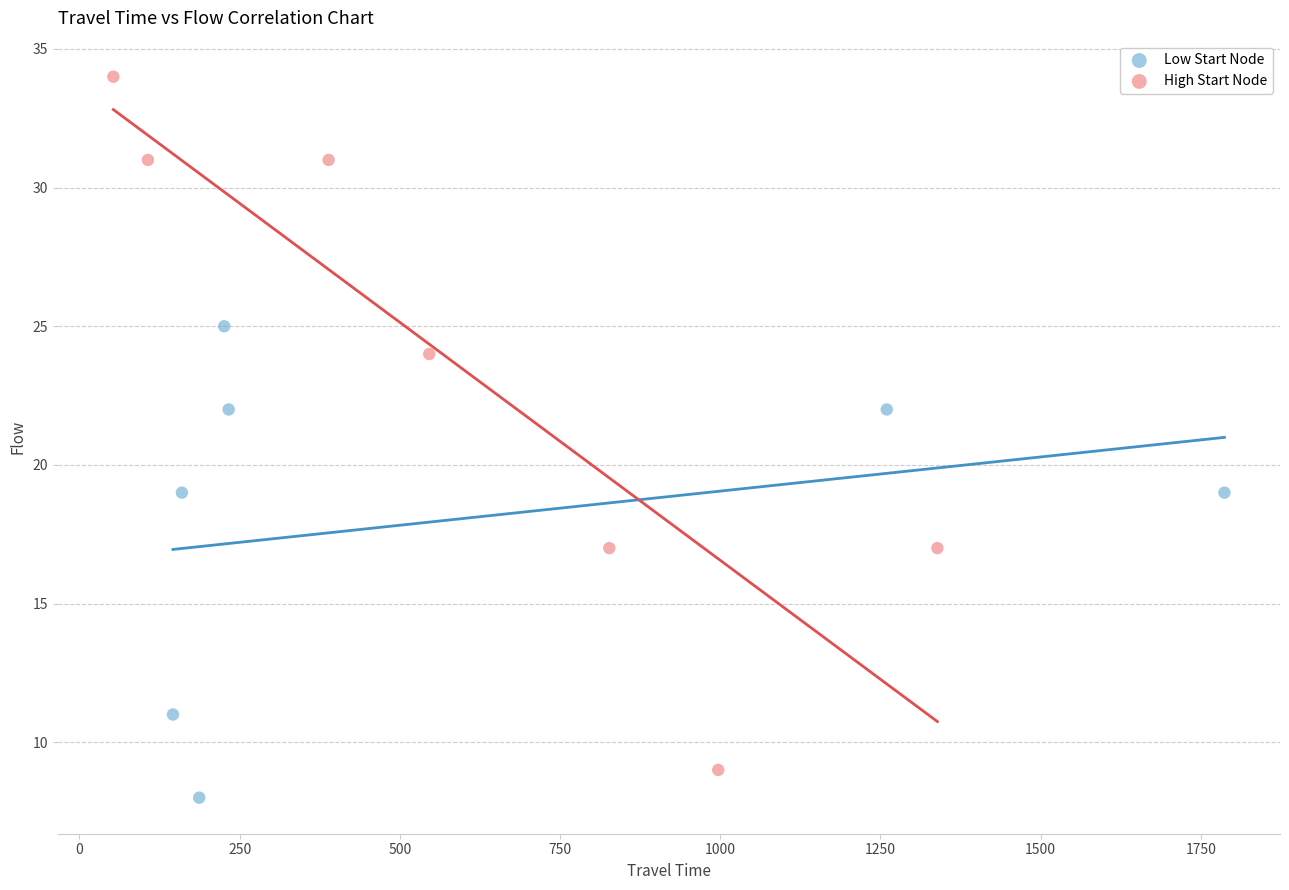

What are all the series names shown in the legend?

Low Start Node, High Start Node